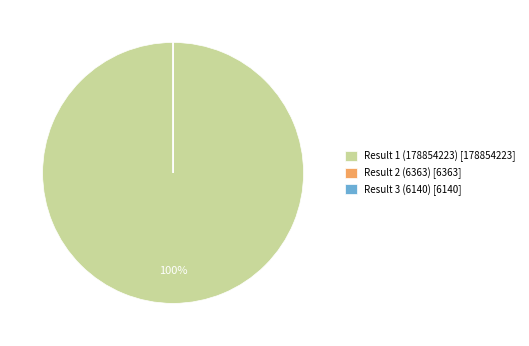

Is it true that Result 1 (178854223) [178854223] is 90% of the pie?

False